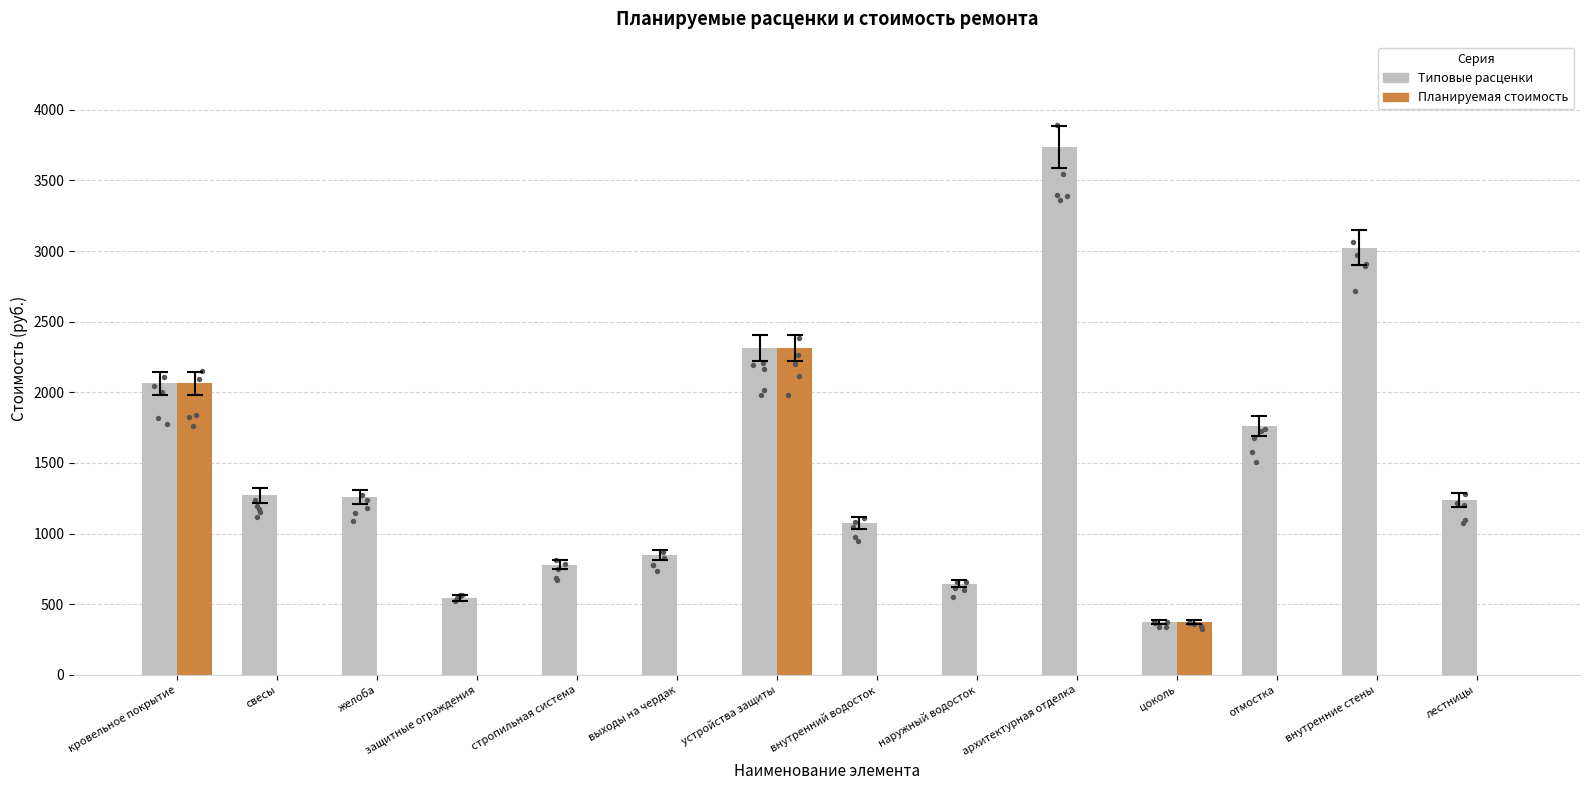

Which series reaches the maximum Y coordinate?

Типовые расценки